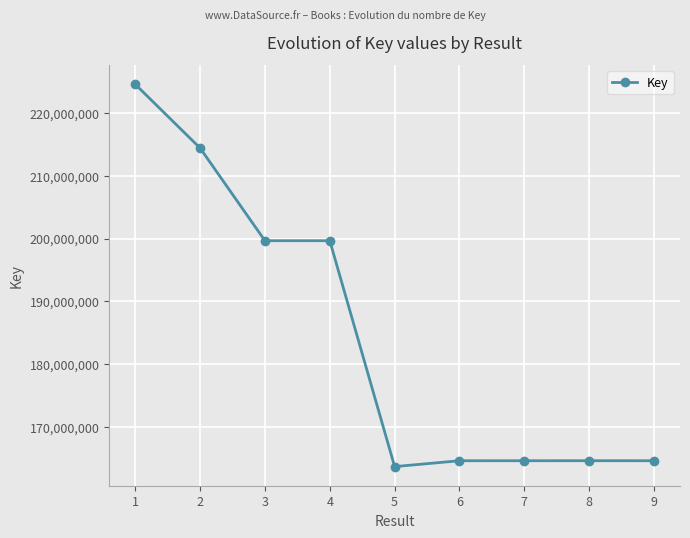

How many lines are shown in the chart?

1